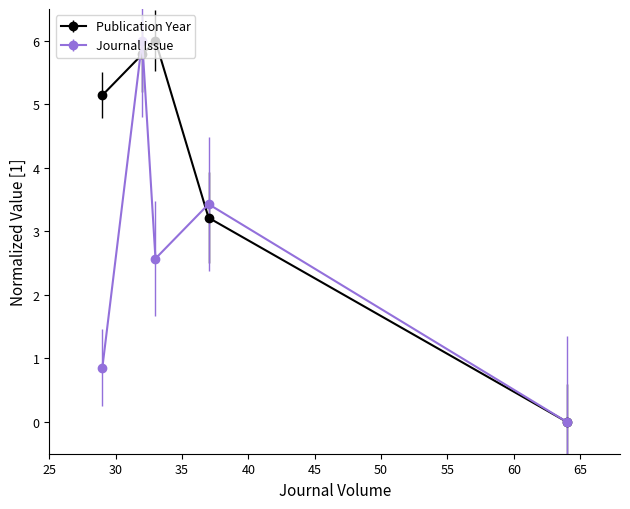

How many categories are shown in the chart?

5